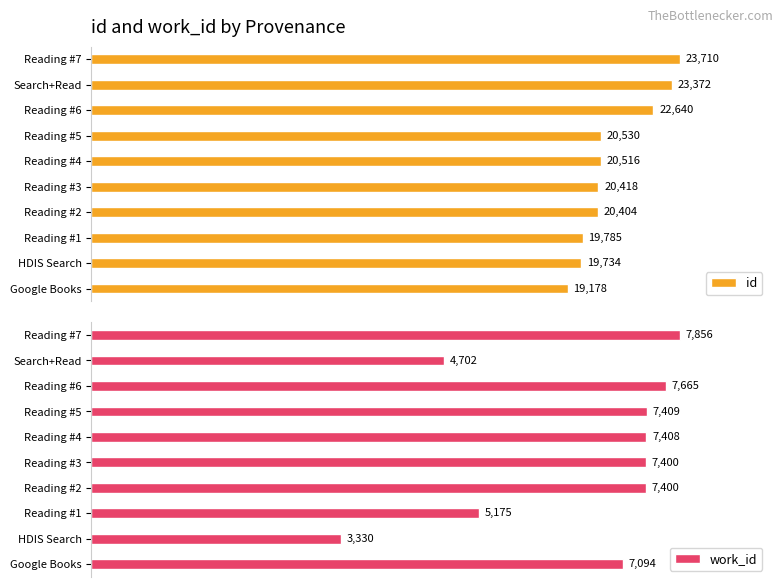

Reading left to right, list all the values displayed in this chart.

id: 19178	19734	19785	20404	20418	20516	20530	22640	23372	23710
work_id: 7094	3330	5175	7400	7400	7408	7409	7665	4702	7856